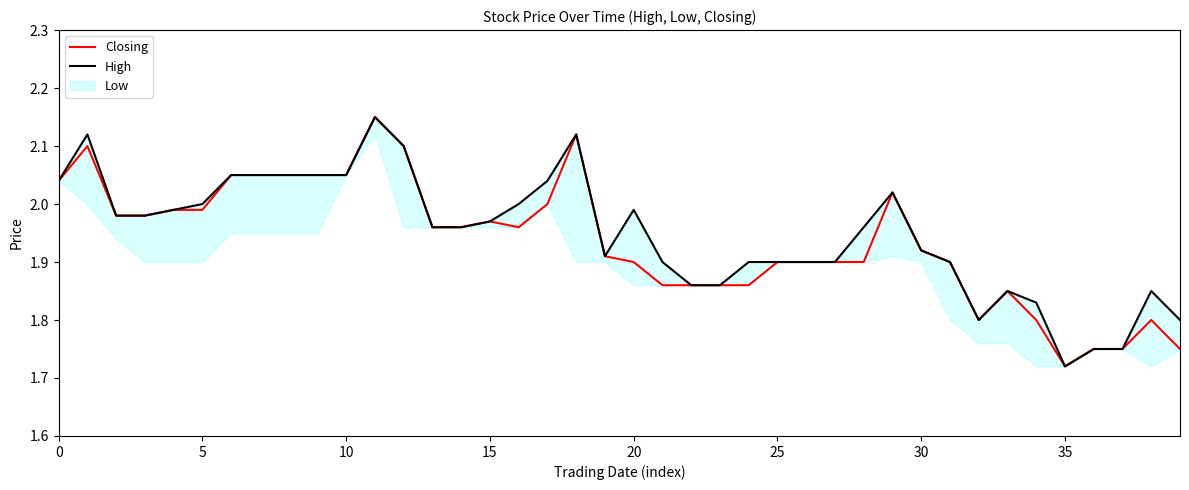

The value of High at 17 is 0.8. True or false?

False